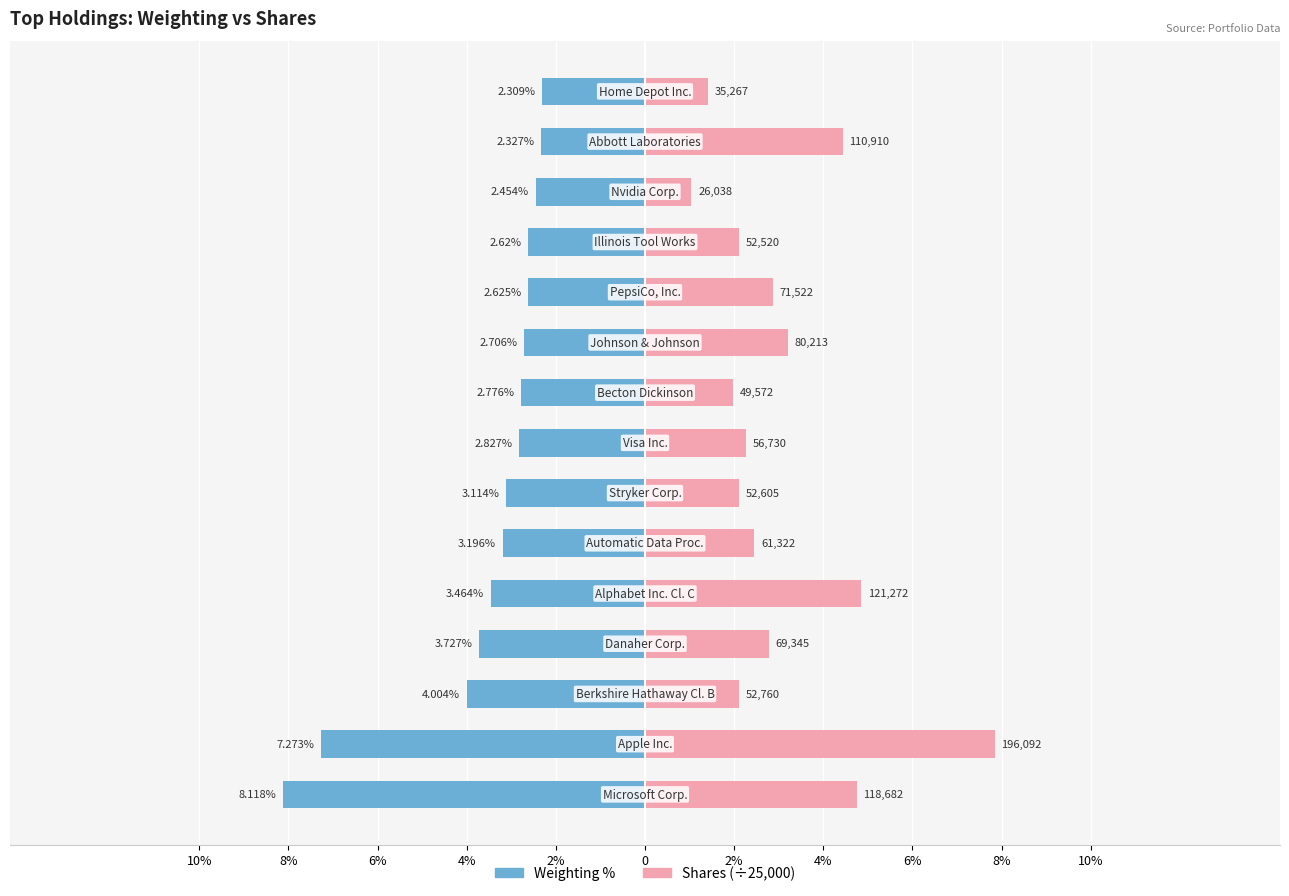

At how many categories does at least one series exceed 4?

4